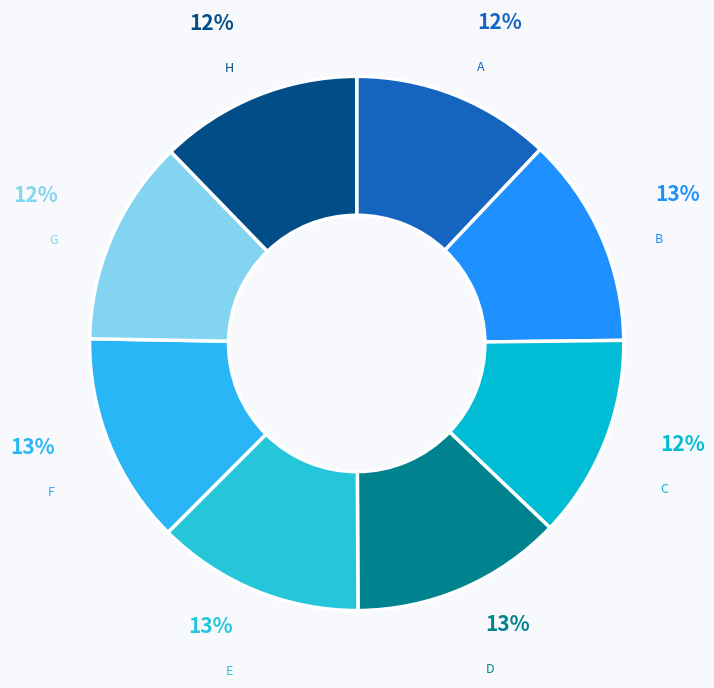

What is the largest slice in the pie chart?

D